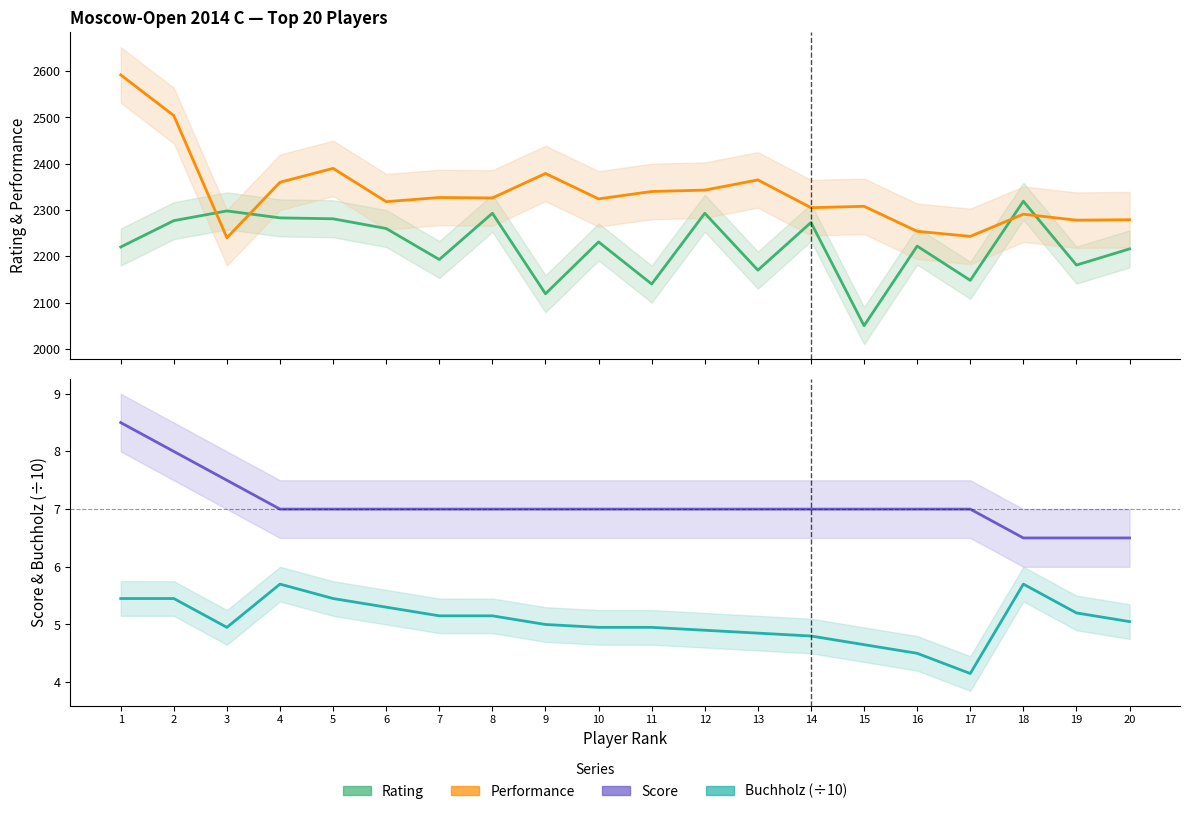

True or false: Performance has a value of 2343.0 at 12.

True